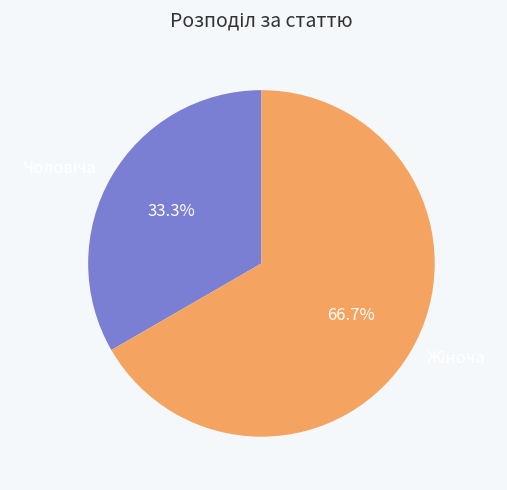

Is there any slice that represents more than half of the pie?

Yes